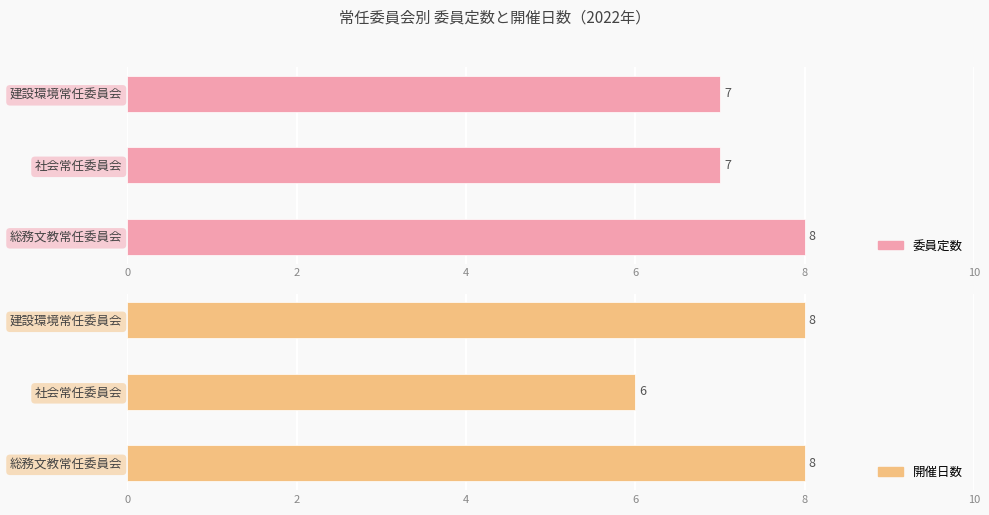

What are all the series names shown in the legend?

委員定数, 開催日数